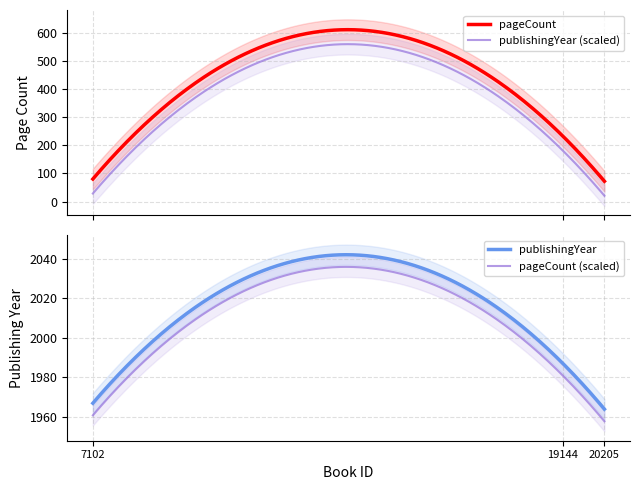

List the labels in order of pageCount value, largest first.

19144, 7102, 20205